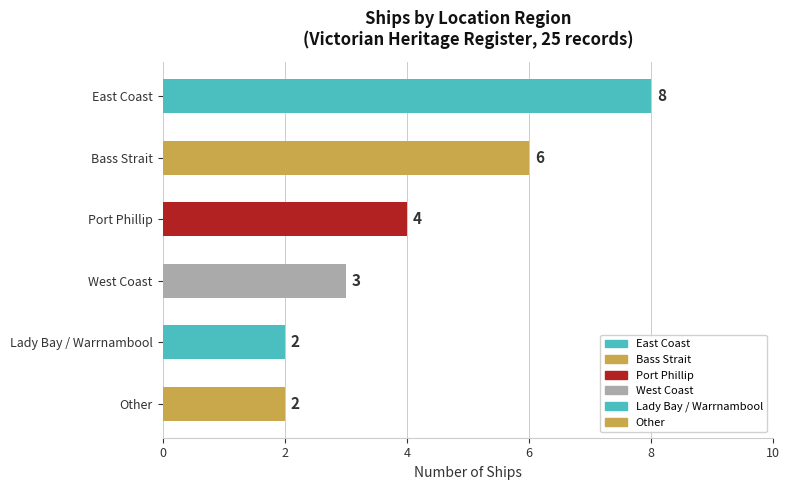

True or false: the data shows 6 at Bass Strait.

True